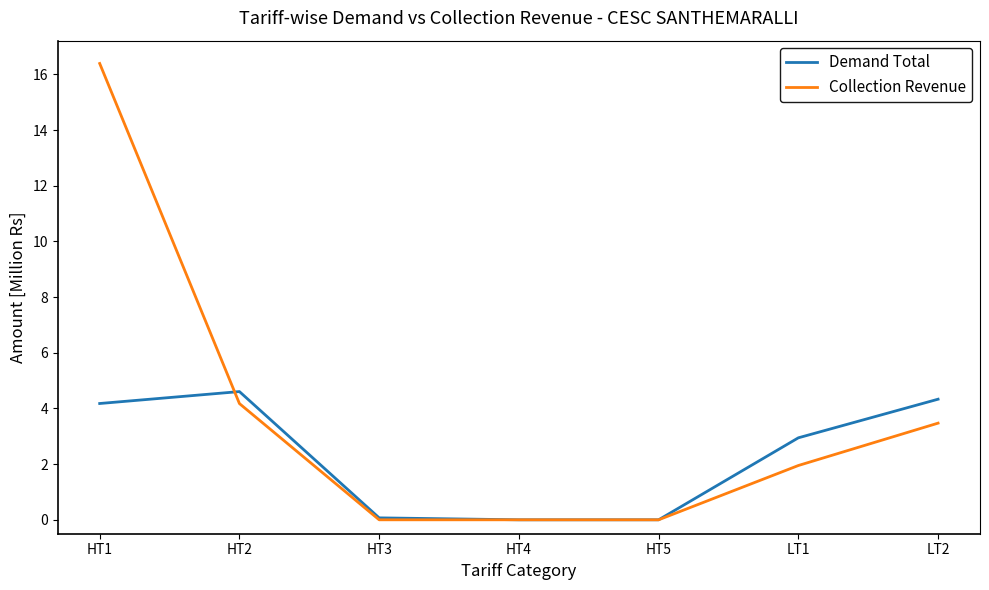

Which label corresponds to the largest value in the chart?

HT1